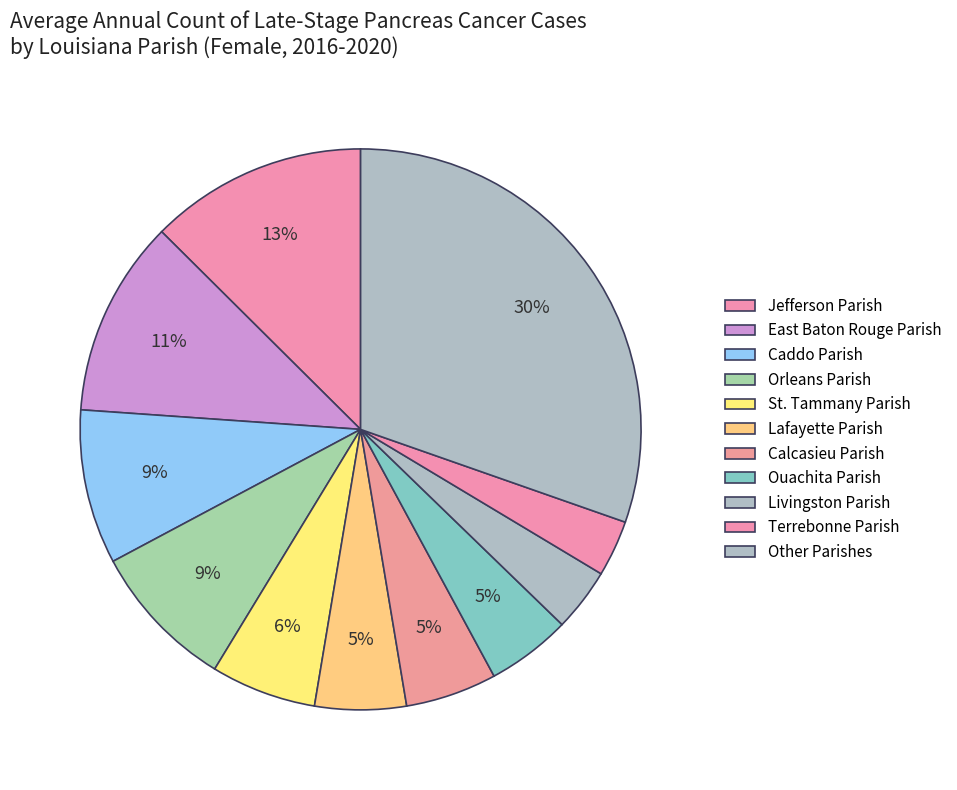

Count the number of slices in the pie.

11